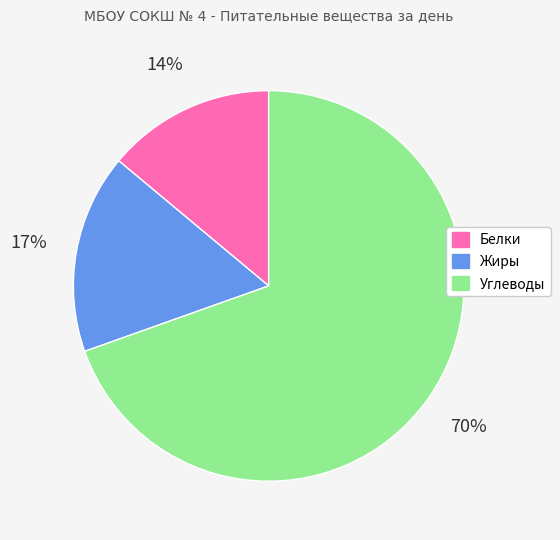

Does Углеводы represent more than half of the total?

Yes